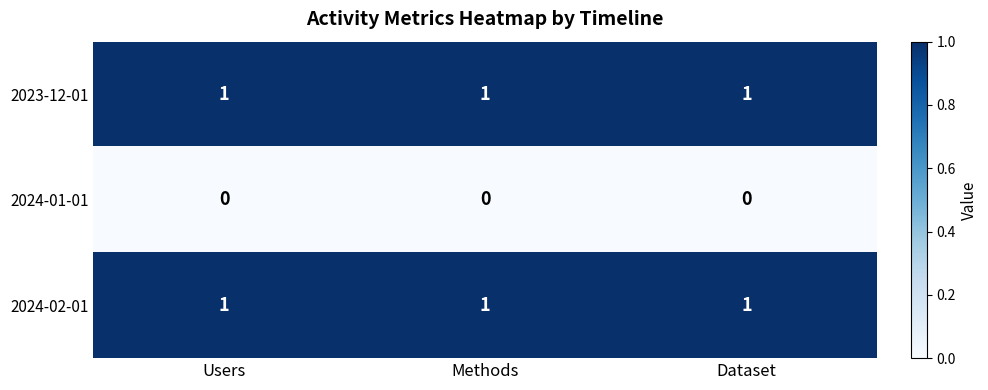

Count the number of data series in this chart.

3